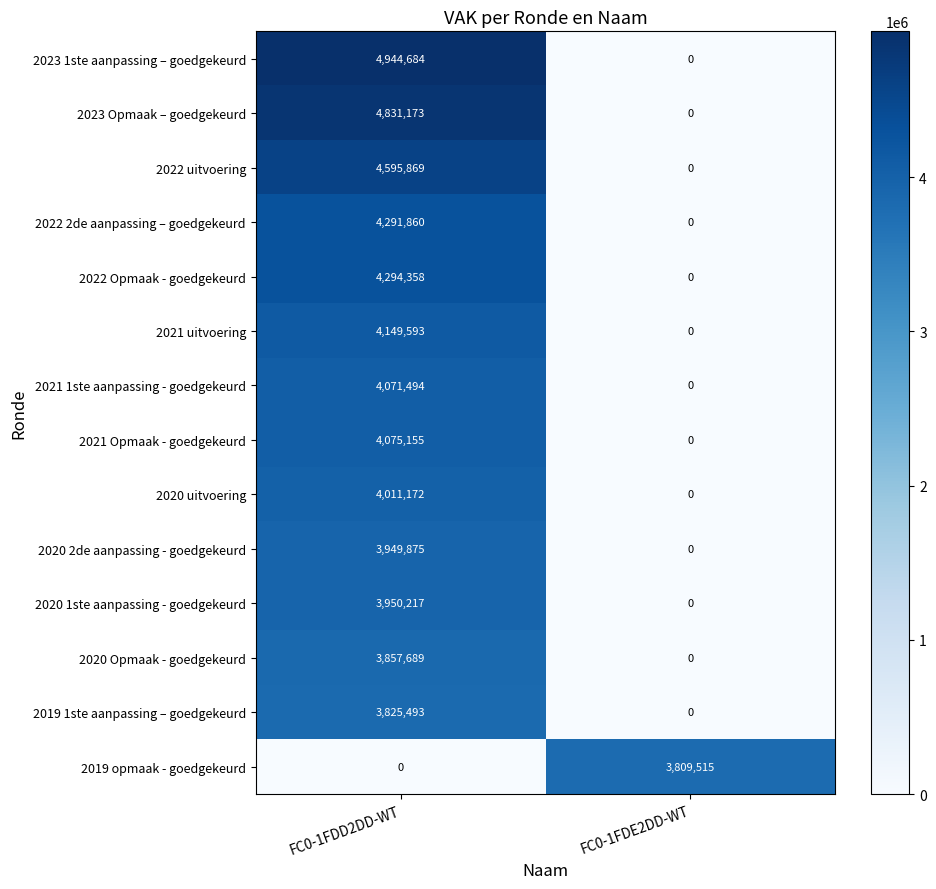

Rank the series at FC0-1FDD2DD-WT from lowest to highest value.

2019 opmaak - goedgekeurd, 2019 1ste aanpassing – goedgekeurd, 2020 Opmaak - goedgekeurd, 2020 2de aanpassing - goedgekeurd, 2020 1ste aanpassing - goedgekeurd, 2020 uitvoering, 2021 1ste aanpassing - goedgekeurd, 2021 Opmaak - goedgekeurd, 2021 uitvoering, 2022 2de aanpassing – goedgekeurd, 2022 Opmaak - goedgekeurd, 2022 uitvoering, 2023 Opmaak – goedgekeurd, 2023 1ste aanpassing – goedgekeurd